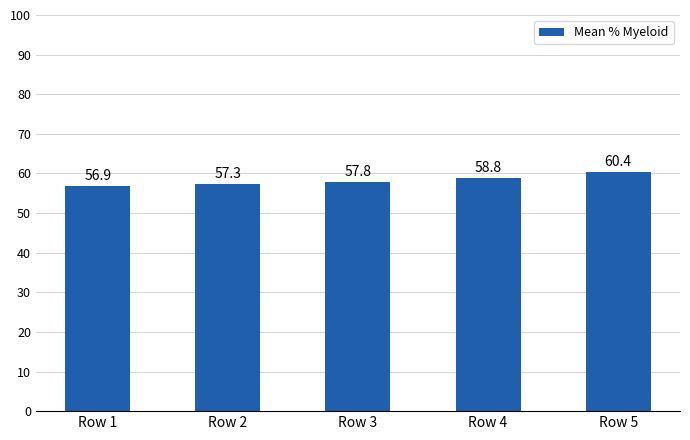

The value at Row 5 is 101.4. True or false?

False